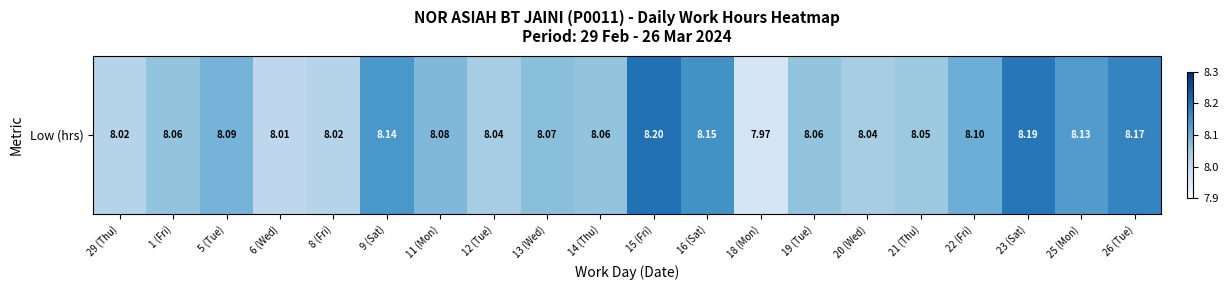

Approximately how many times larger is the value at 9 (Sat) compared to 8 (Fri)?

1.0